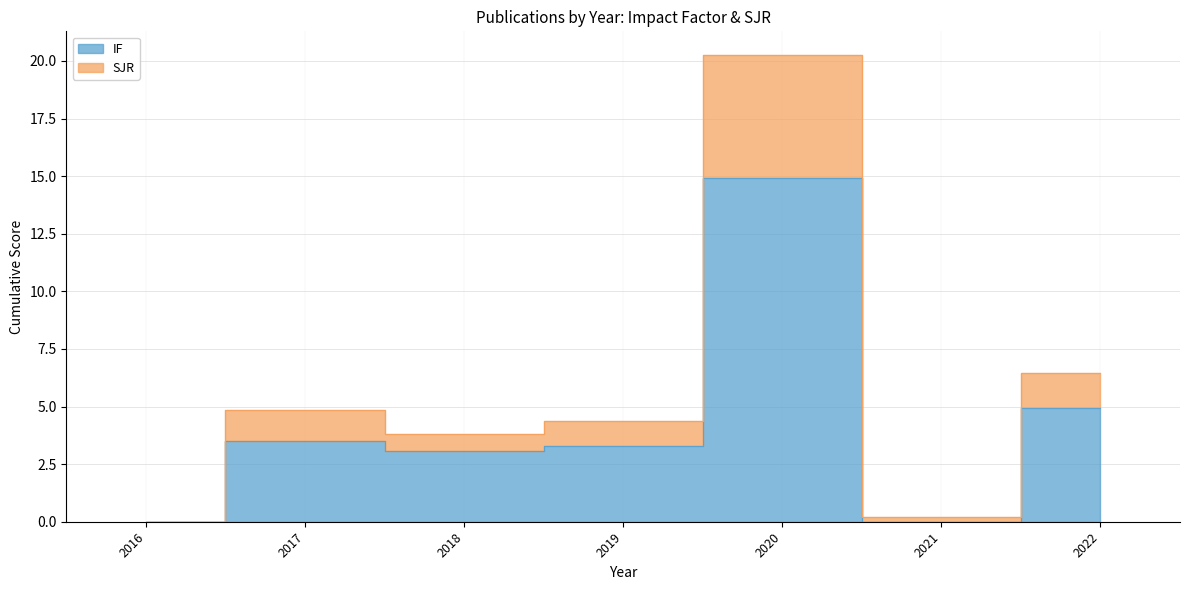

Is it true that IF equals 1.8 at 2017?

False